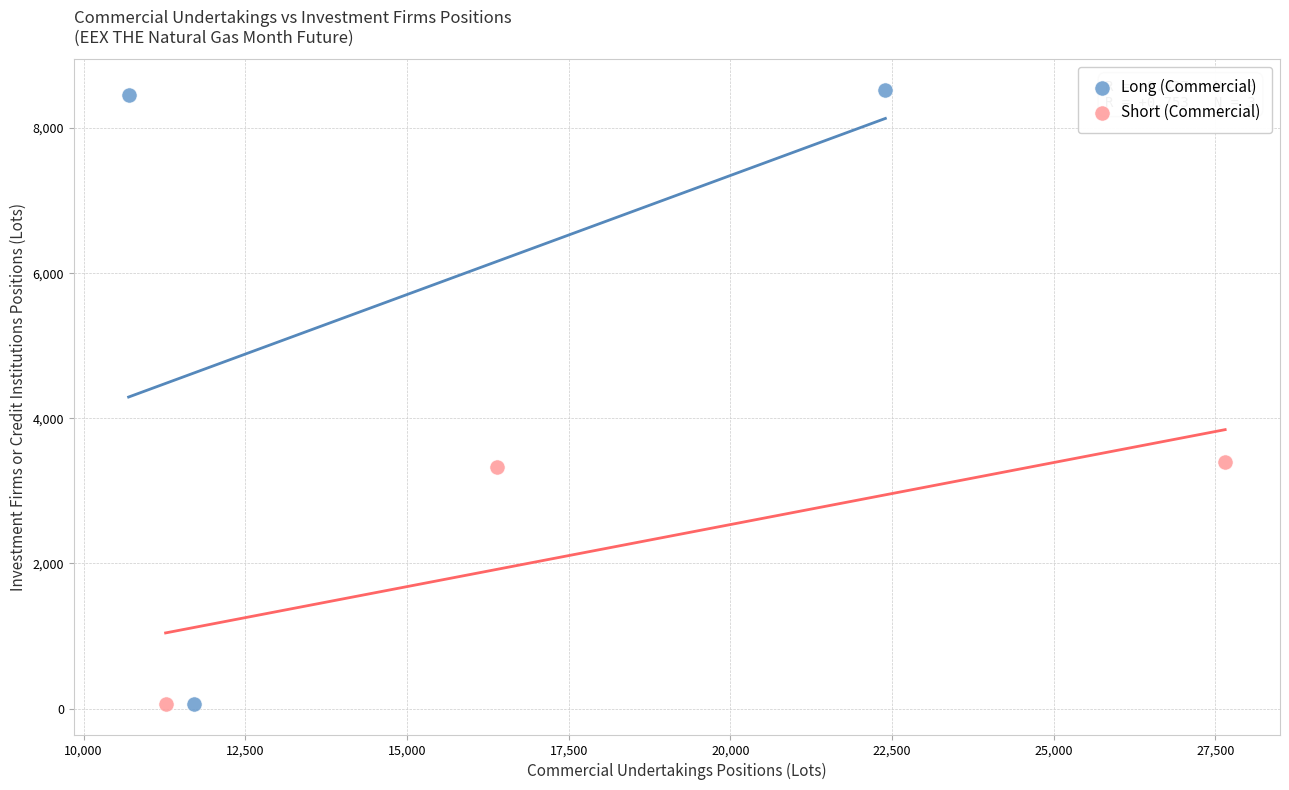

Which series has the largest Y range (max minus min)?

Long (Commercial)